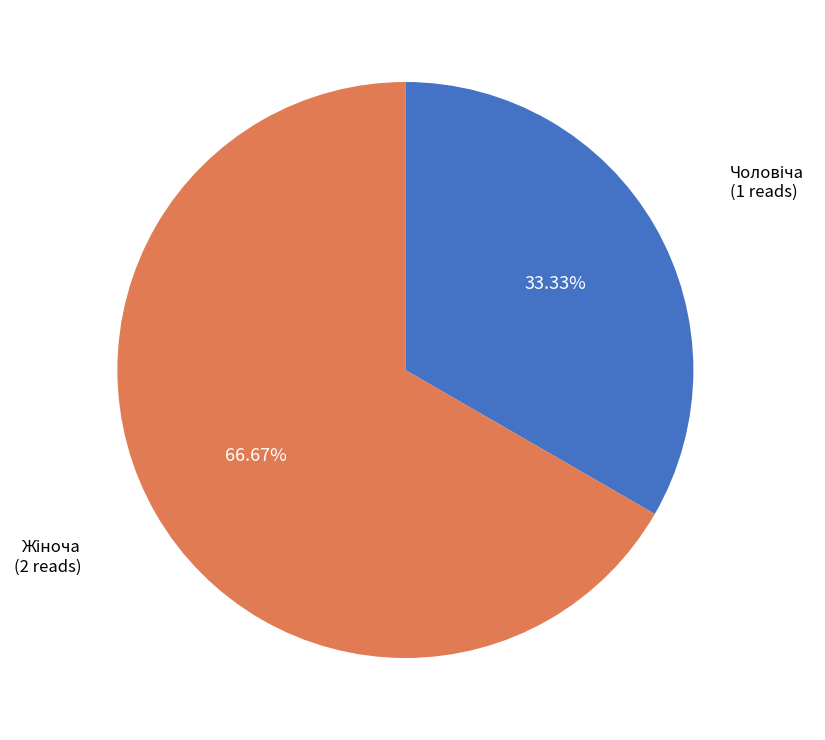

Does any single category account for the majority?

Yes